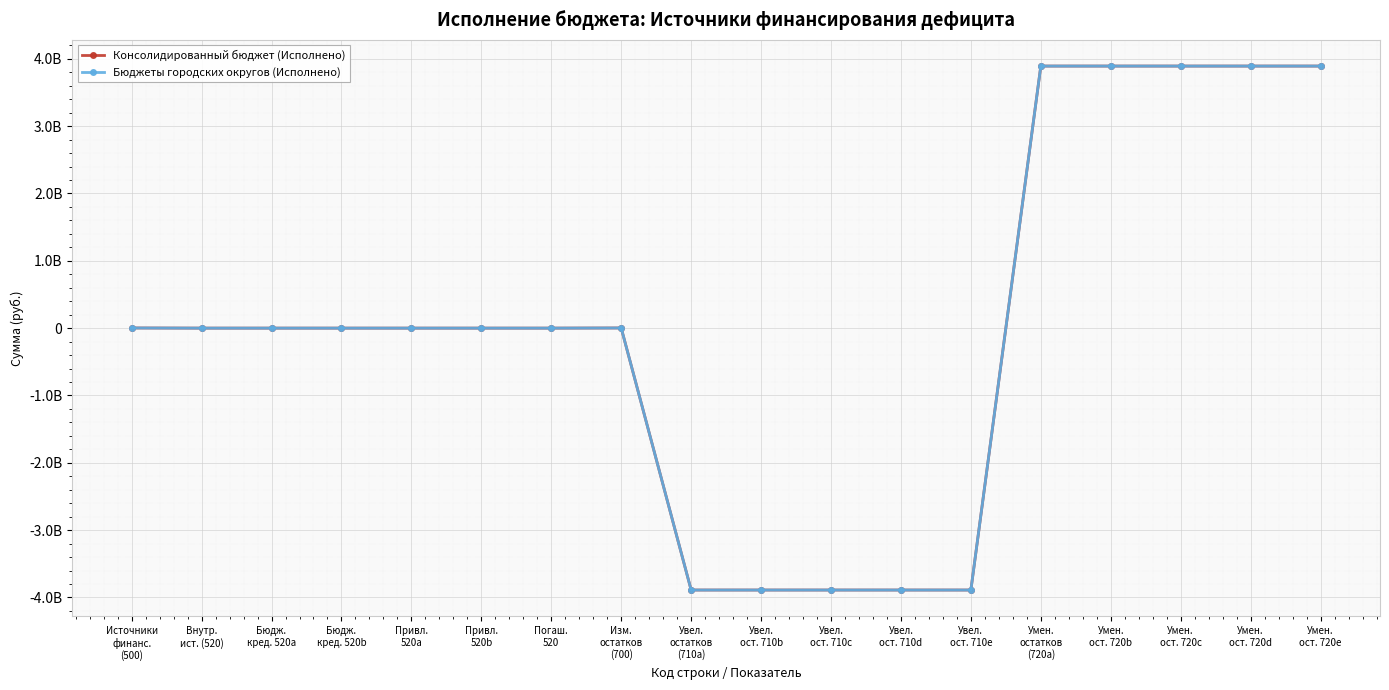

What position from the right is Привл.
520a?

14